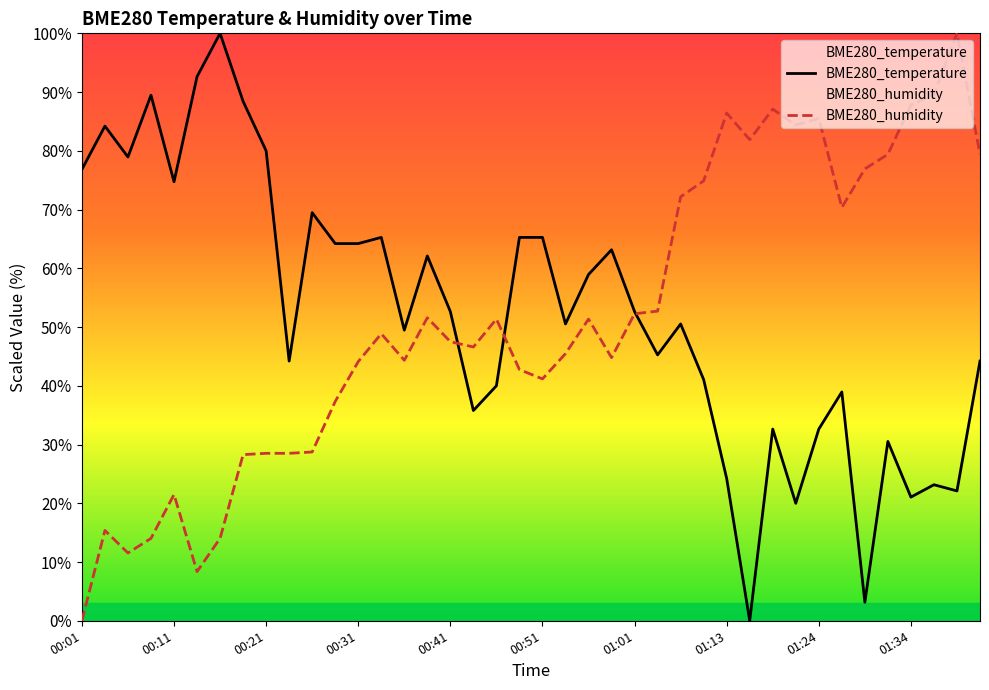

At which category is the sum across all series the highest?

39